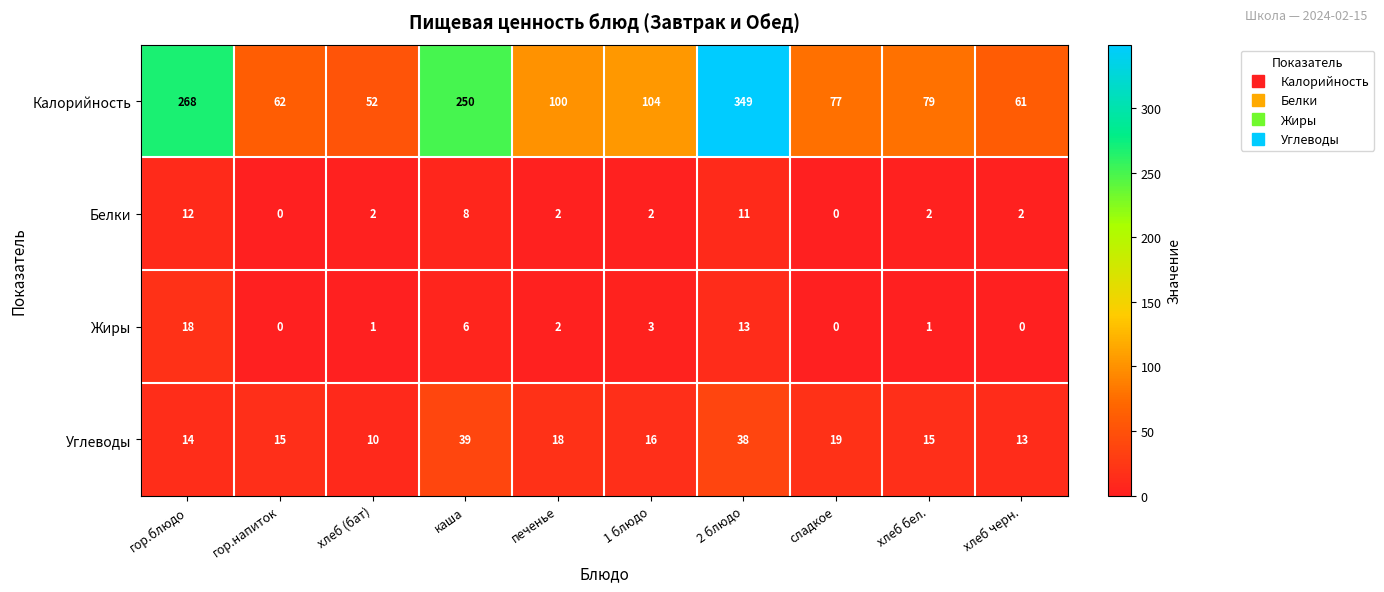

What is the sum of all Белки values?

41